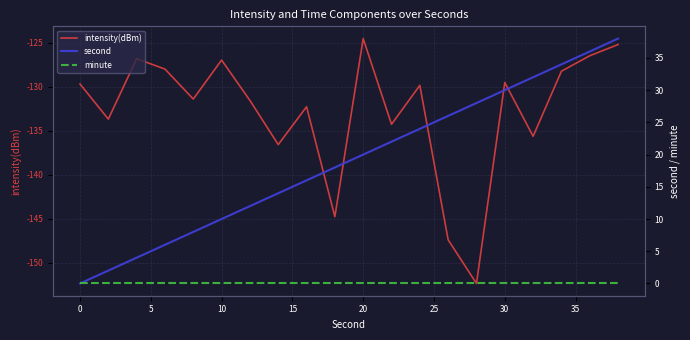

The value of intensity(dBm) at 30 is -232.3. True or false?

False